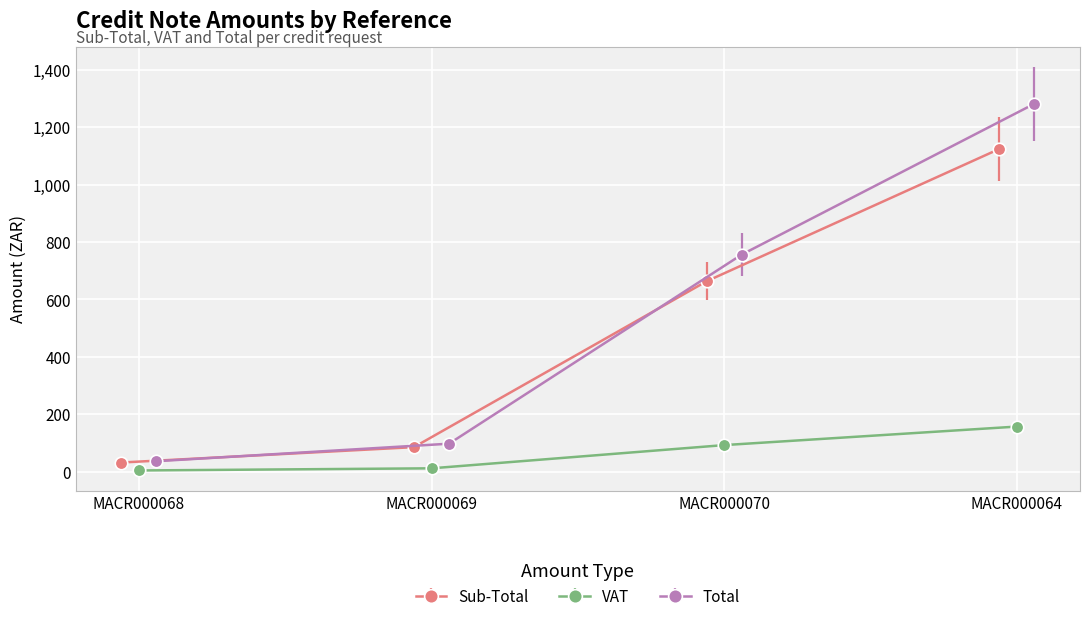

Reading left to right, transcribe all the data shown in this chart.

Sub-Total: MACR000068=32.2	MACR000069=85.7	MACR000070=663.3	MACR000064=1123.9
VAT: MACR000068=4.5	MACR000069=12.0	MACR000070=92.9	MACR000064=157.3
Total: MACR000068=36.7	MACR000069=97.8	MACR000070=756.1	MACR000064=1281.3